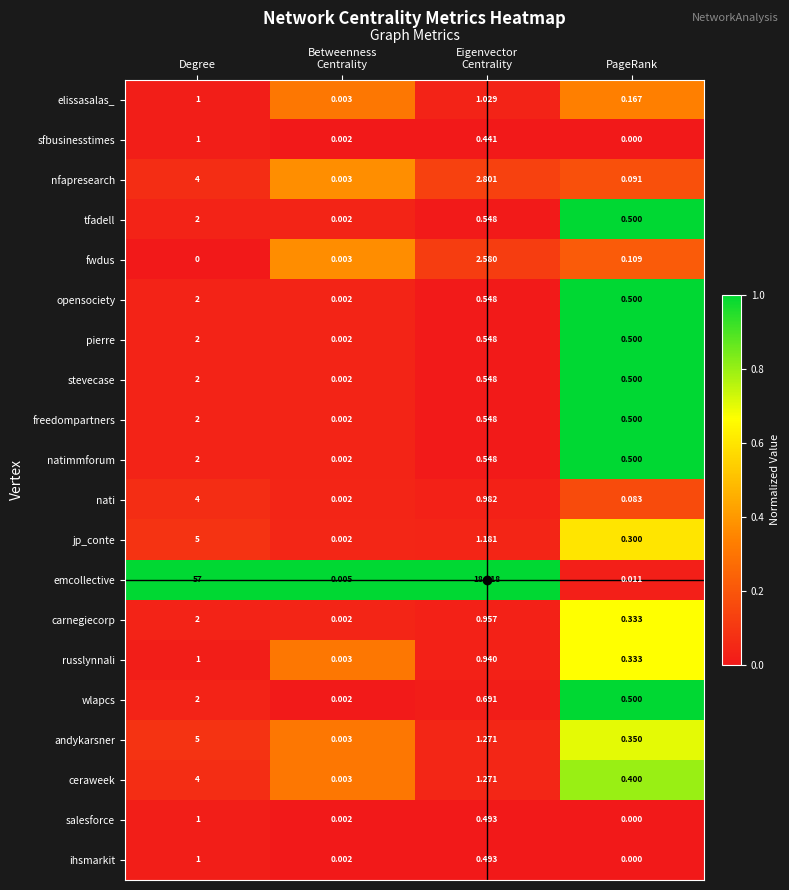

Which series has the largest range (max minus min)?

emcollective